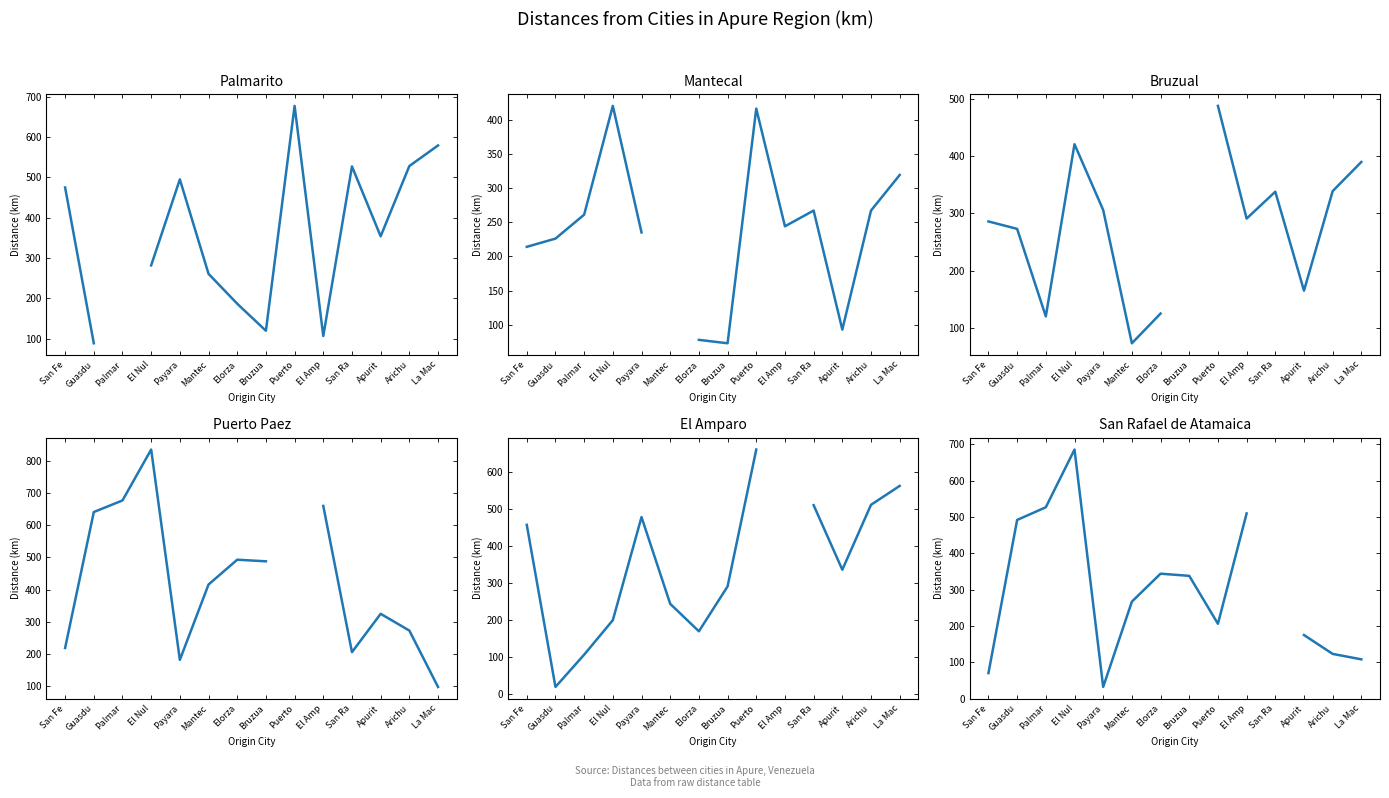

Where is Mantecal nearest to the value 246?

El Amp